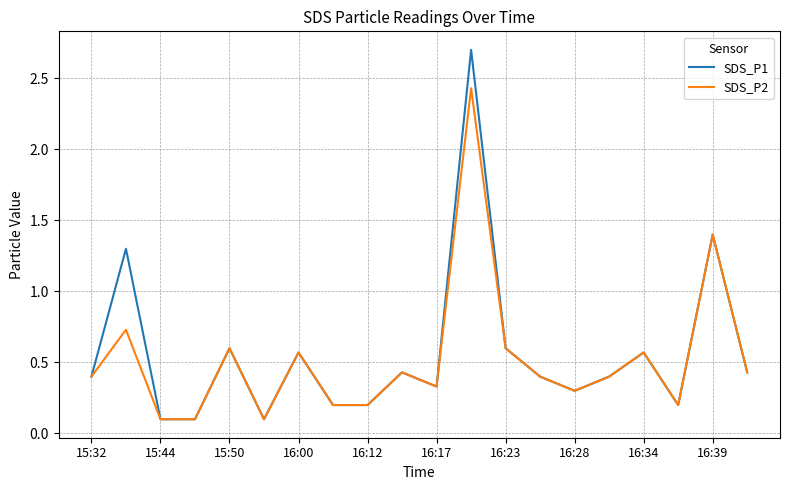

Which series has the largest range (max minus min)?

SDS_P1